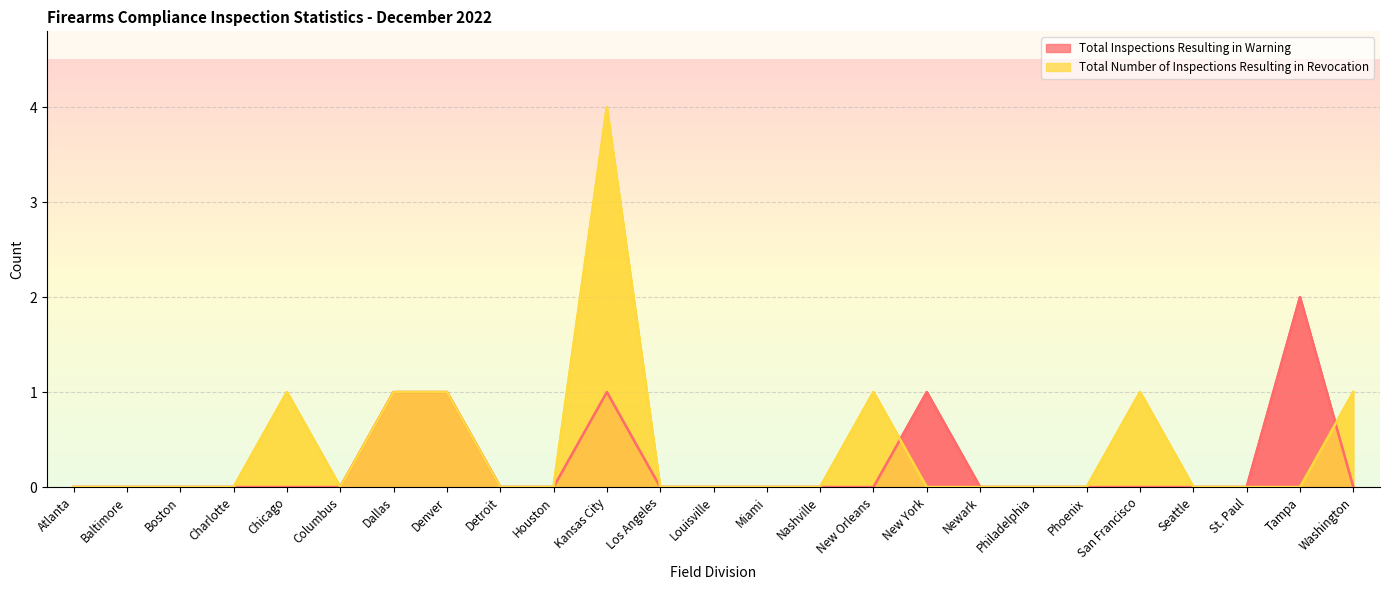

Between Louisville and Seattle, which series saw the biggest shift?

Total Inspections Resulting in Warning